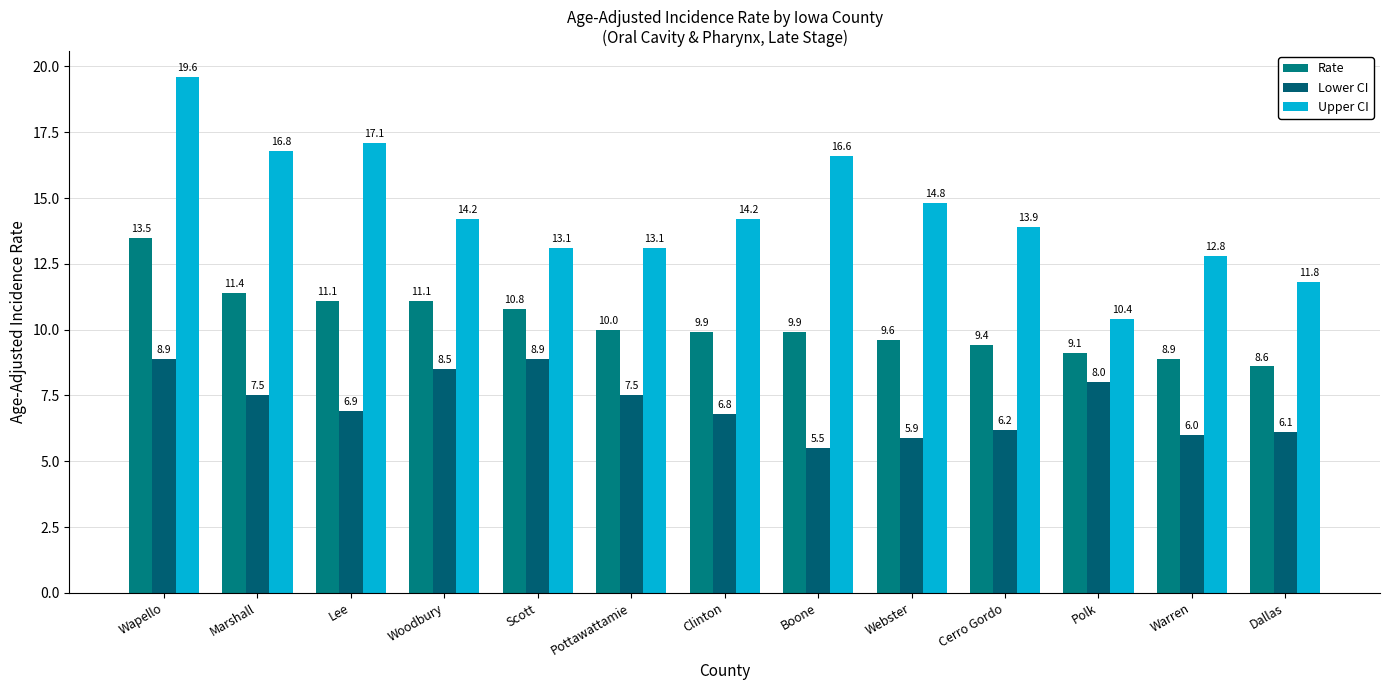

What is the label of the 5th bar from the left?

Scott